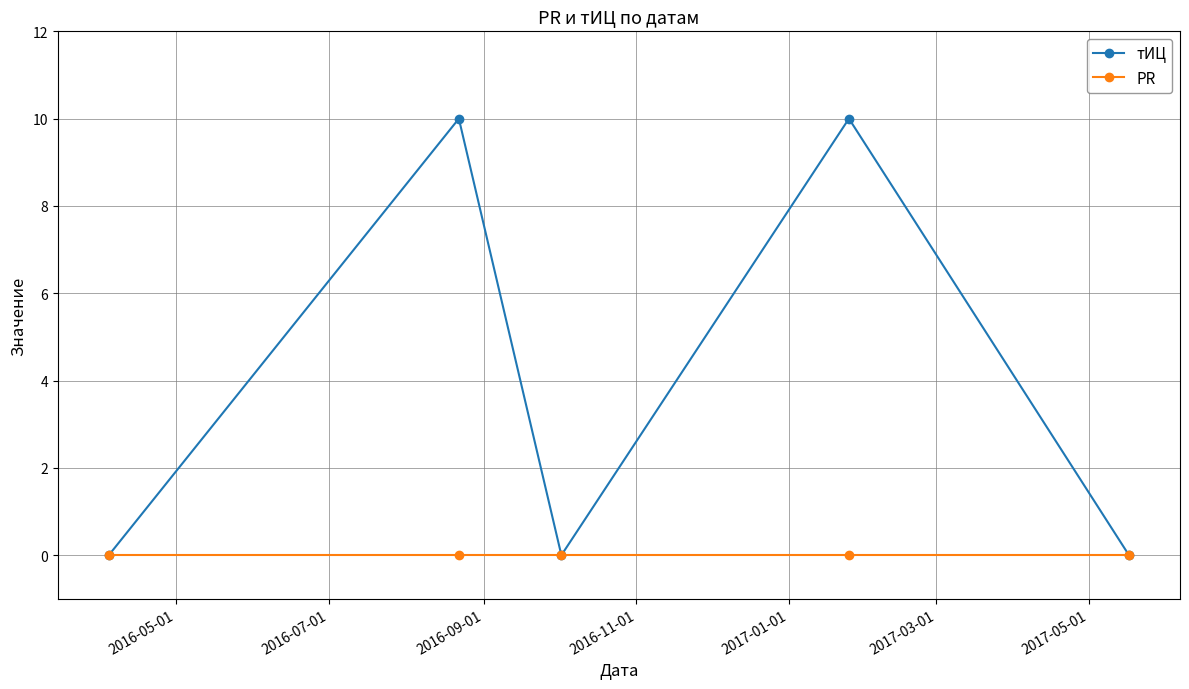

Rank the series by their average value, from lowest to highest.

PR, тИЦ